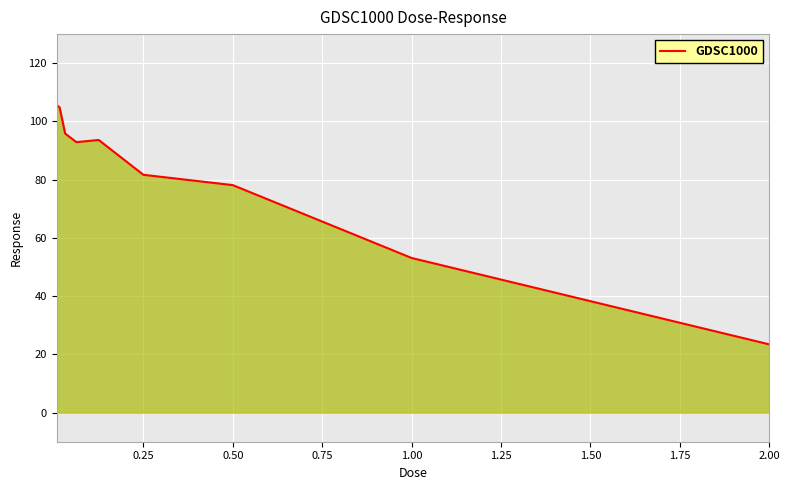

What is the difference between the maximum and minimum values?

82.2